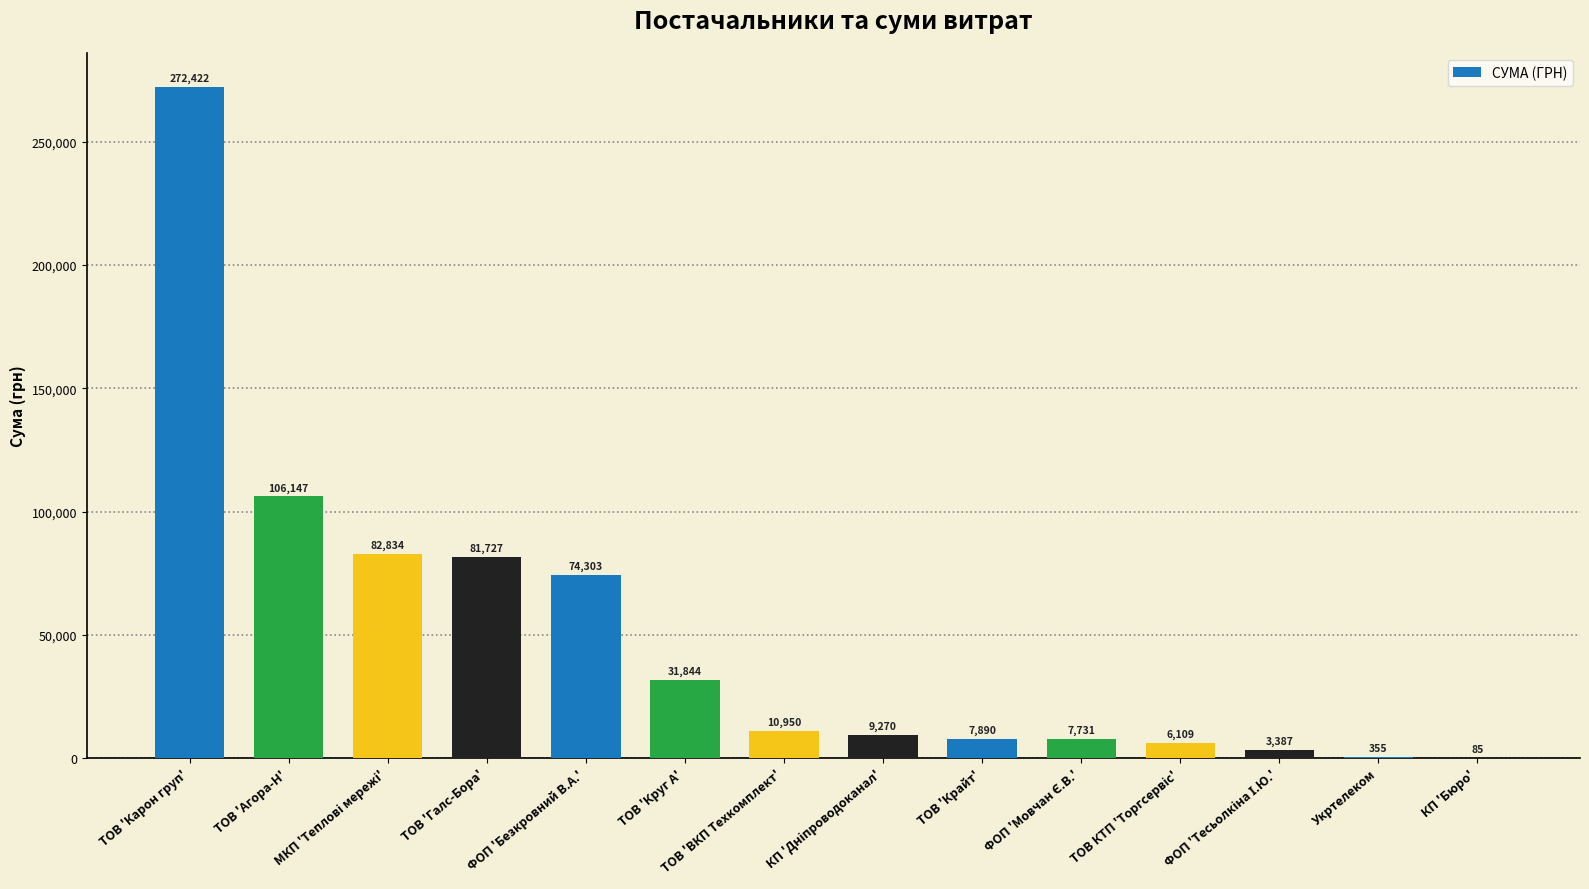

What is the ratio of the value at ТОВ 'ВКП Техкомплект' to the value at Укртелеком?

30.8